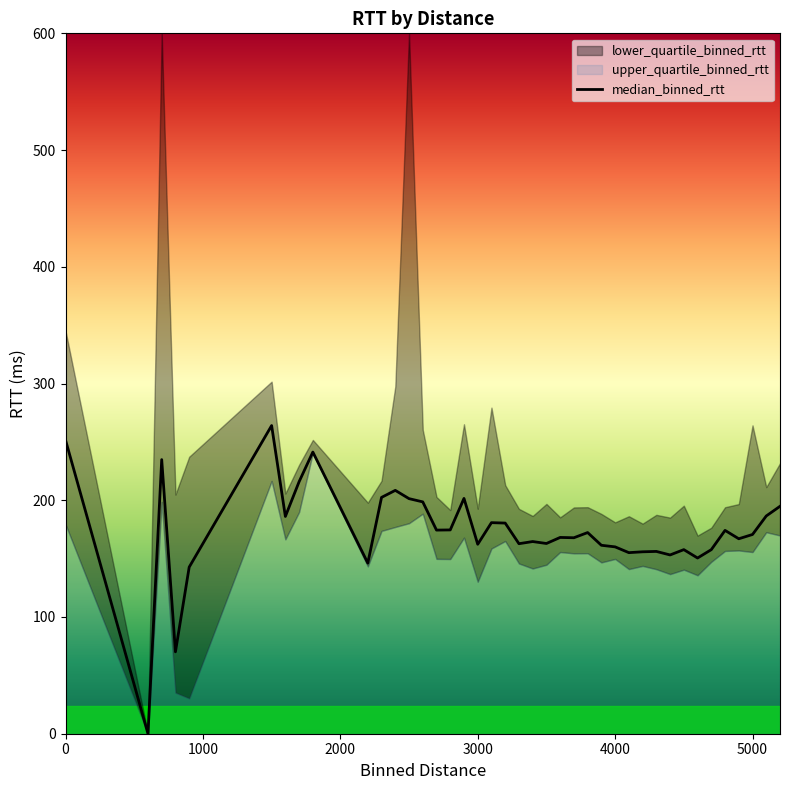

What is the greatest value displayed?

264.0